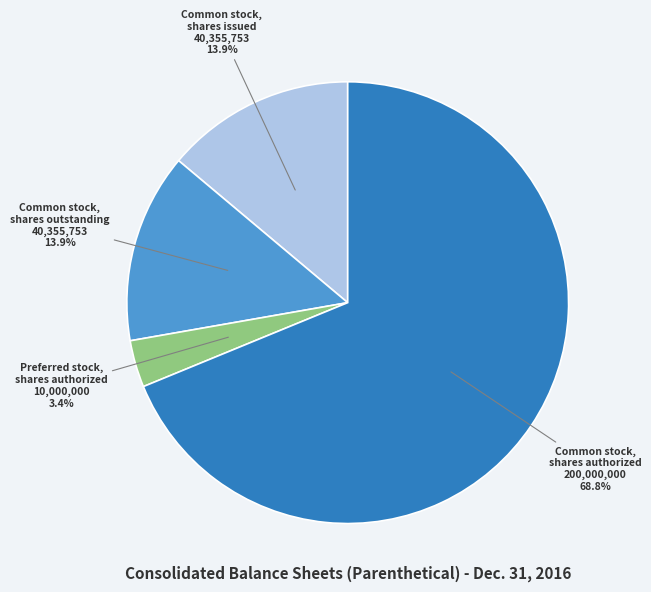

Which category accounts for the majority?

Common stock, shares authorized